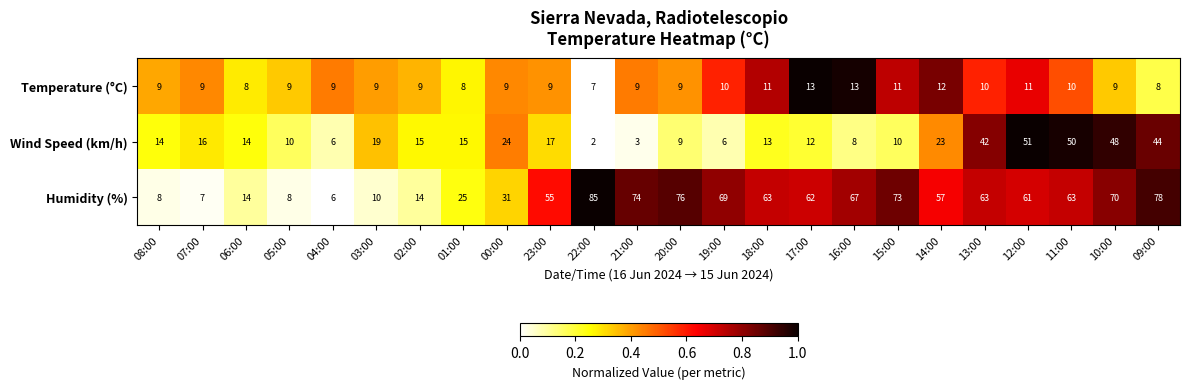

The Wind Speed (km/h) series shows 6 at 19:00. True or false?

True